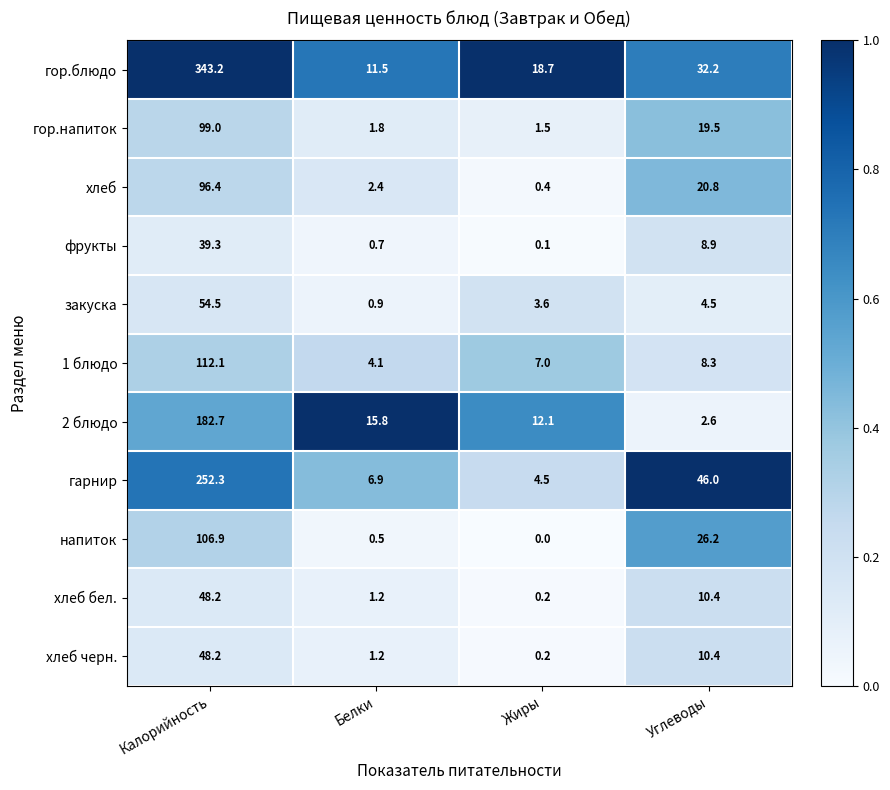

Which category has the lowest value across all series?

Жиры